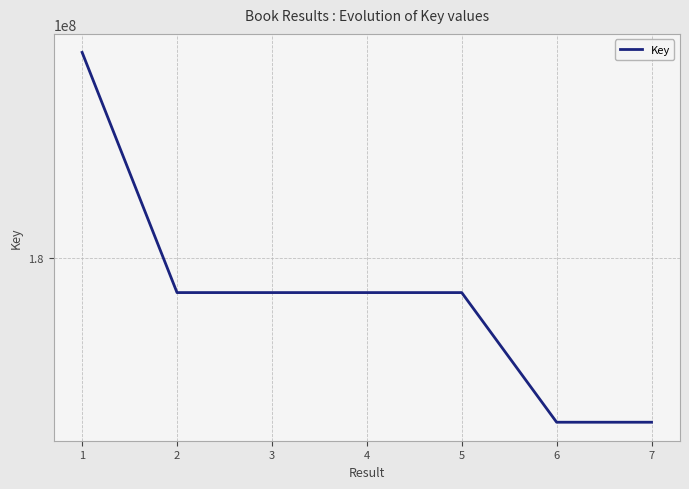

Does the chart display data point markers on the line(s)?

No